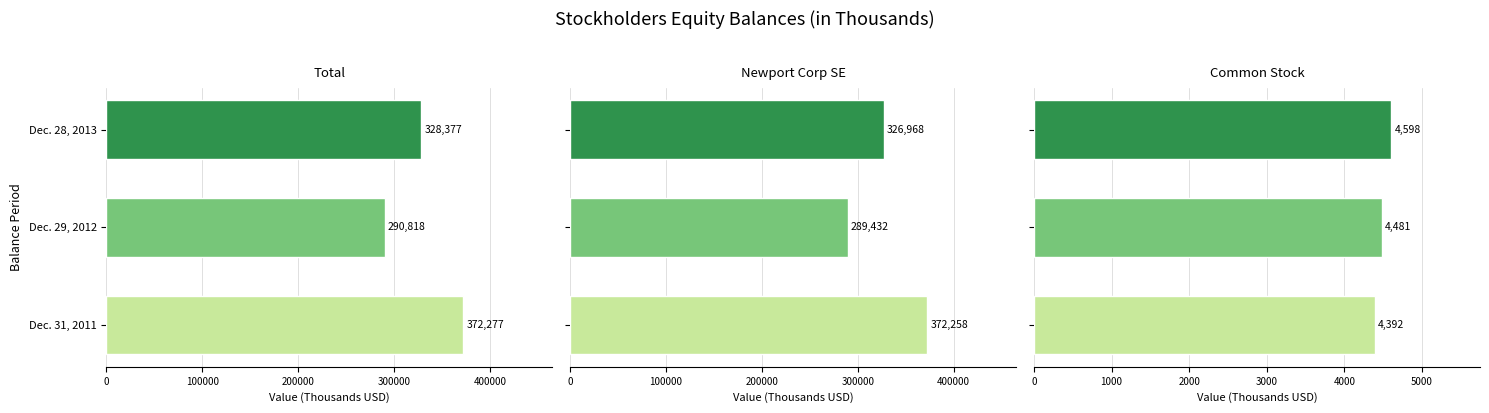

How many data points does each series have?

3